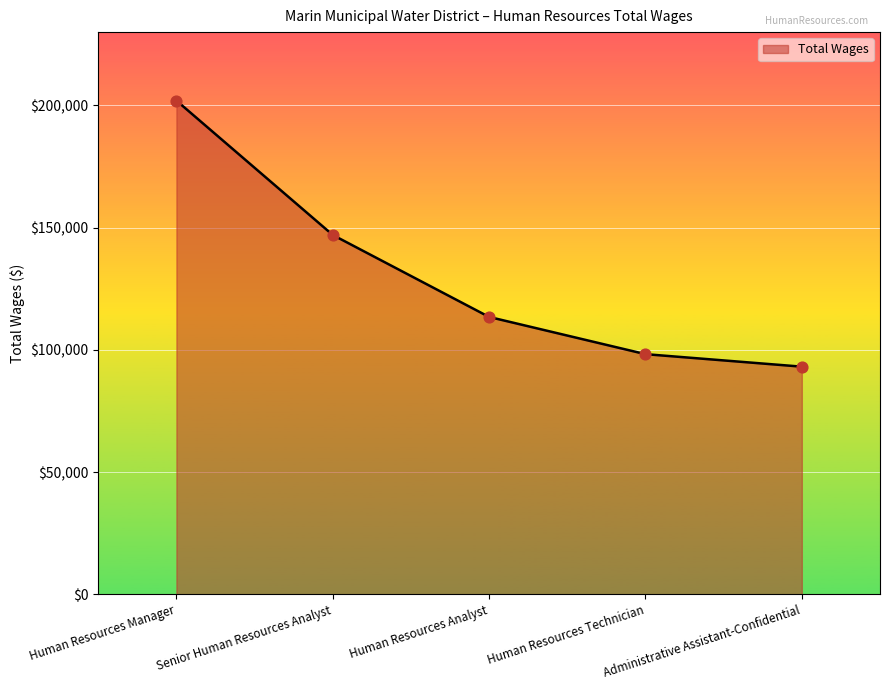

What is the change in value from Human Resources Manager to Senior Human Resources Analyst?

-54973